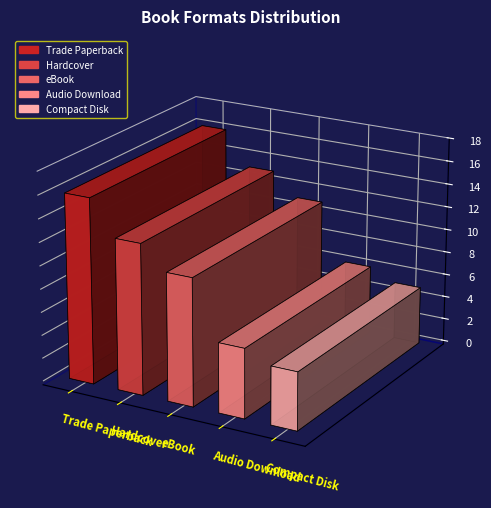

How many values are below 11?

2